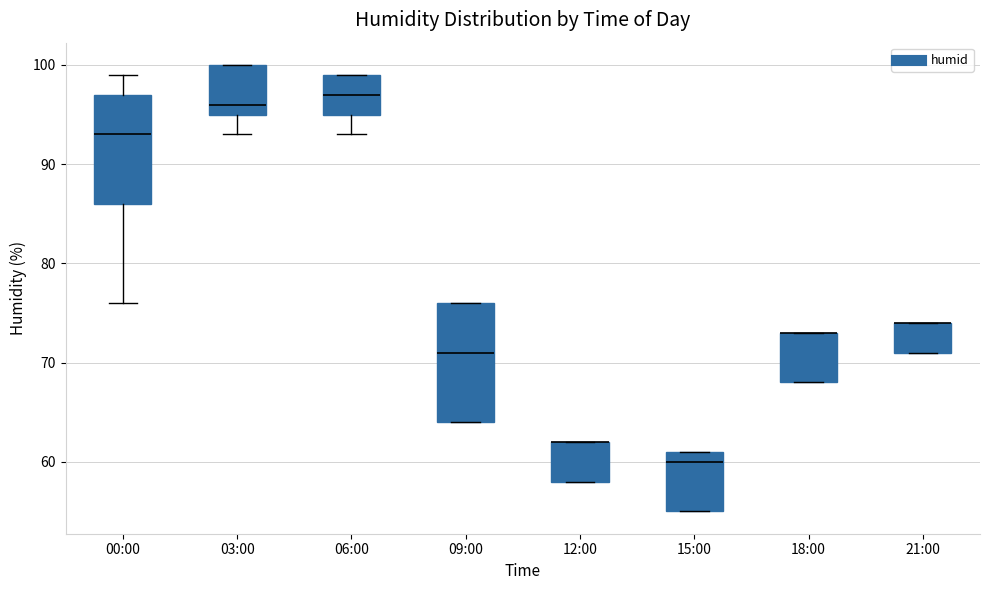

Reading left to right, read every box against the y-axis: the position of its median line, the range the box covers, and the ends of its whiskers. The values are not printed on the chart, so give them approximately, as read against the axis.

00:00: median 93, box 86 to 97, whiskers 76 to 99
03:00: median 96, box 95 to 100, whiskers 93 to 100
06:00: median 97, box 95 to 99, whiskers 93 to 99
09:00: median 71, box 64 to 76, whiskers 64 to 76
12:00: median 62 (drawn on the box's upper edge), box 58 to 62, whiskers 58 to 62
15:00: median 60, box 55 to 61, whiskers 55 to 61
18:00: median 73 (drawn on the box's upper edge), box 68 to 73, whiskers 68 to 73
21:00: median 74 (drawn on the box's upper edge), box 71 to 74, whiskers 71 to 74